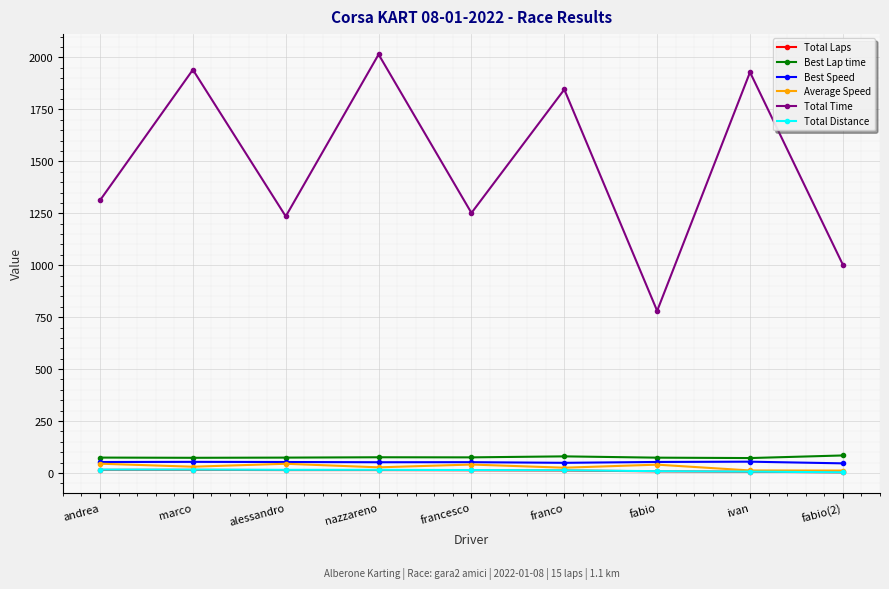

How many interior local peaks does the Total Time series have?

4